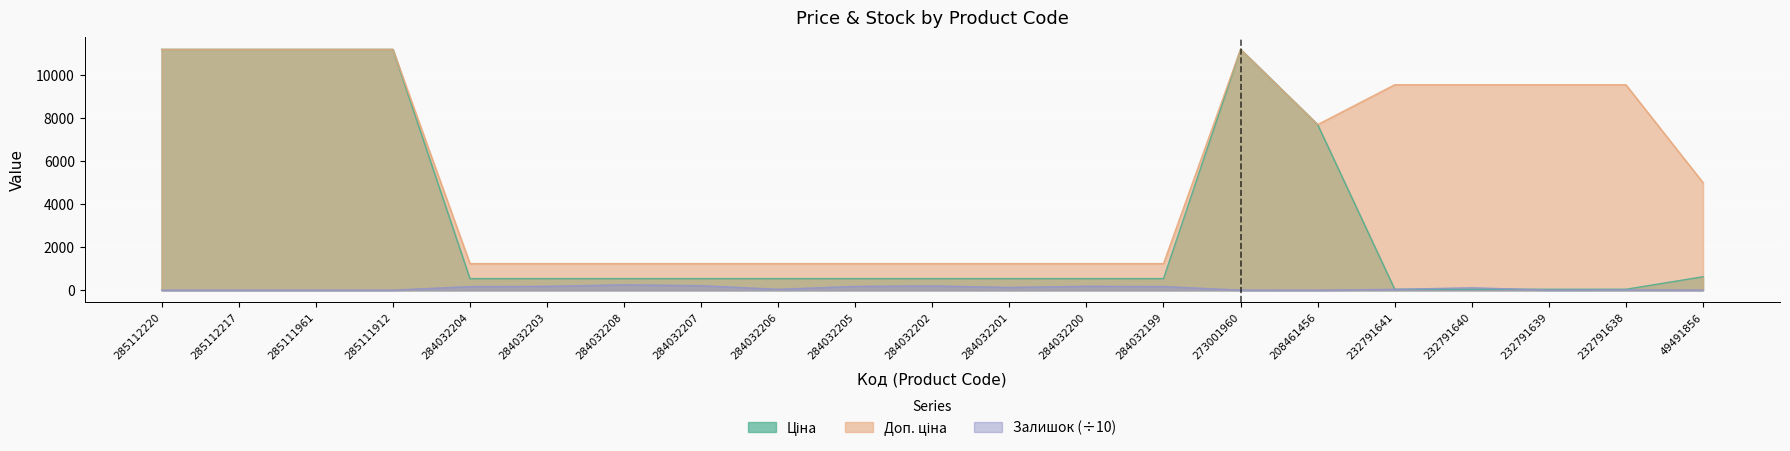

At which label does Доп. ціна first exceed 4998?

285112220